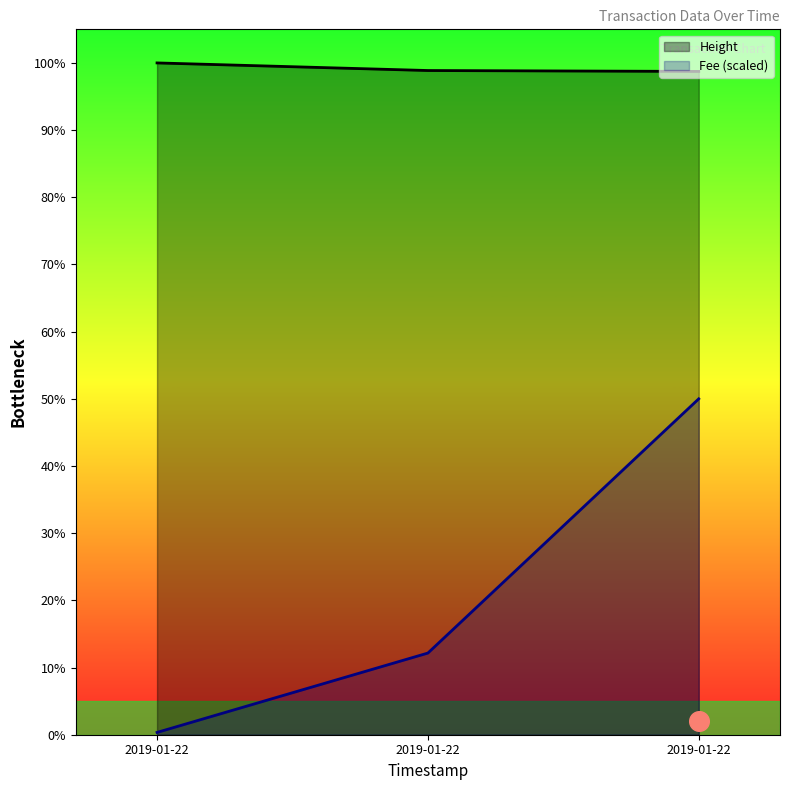

Which series reaches the maximum Y coordinate?

Height